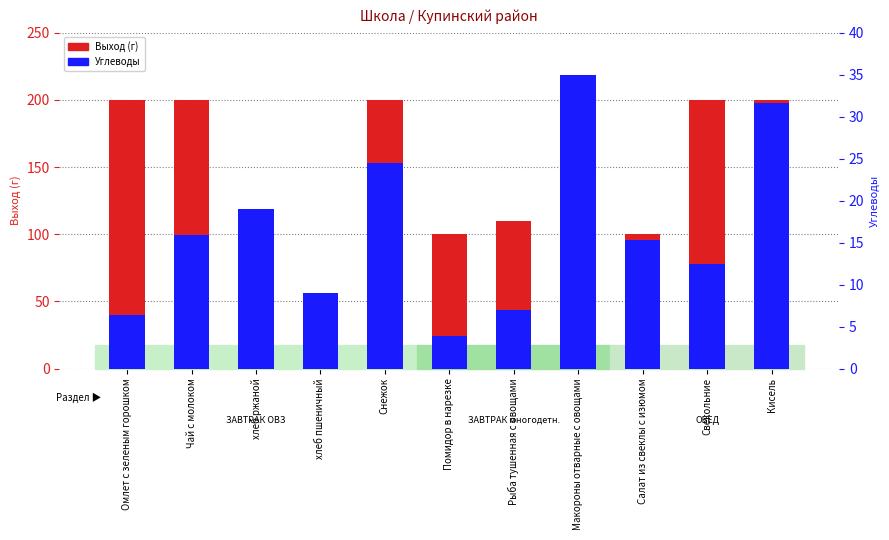

What is the greatest value displayed?

200.0